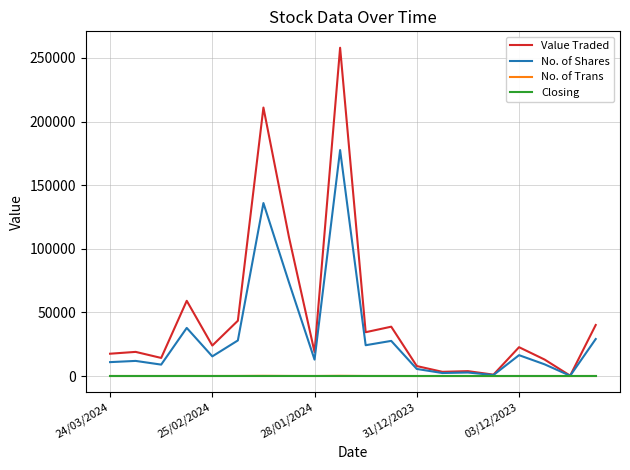

Which series has the largest total across all categories?

Value Traded